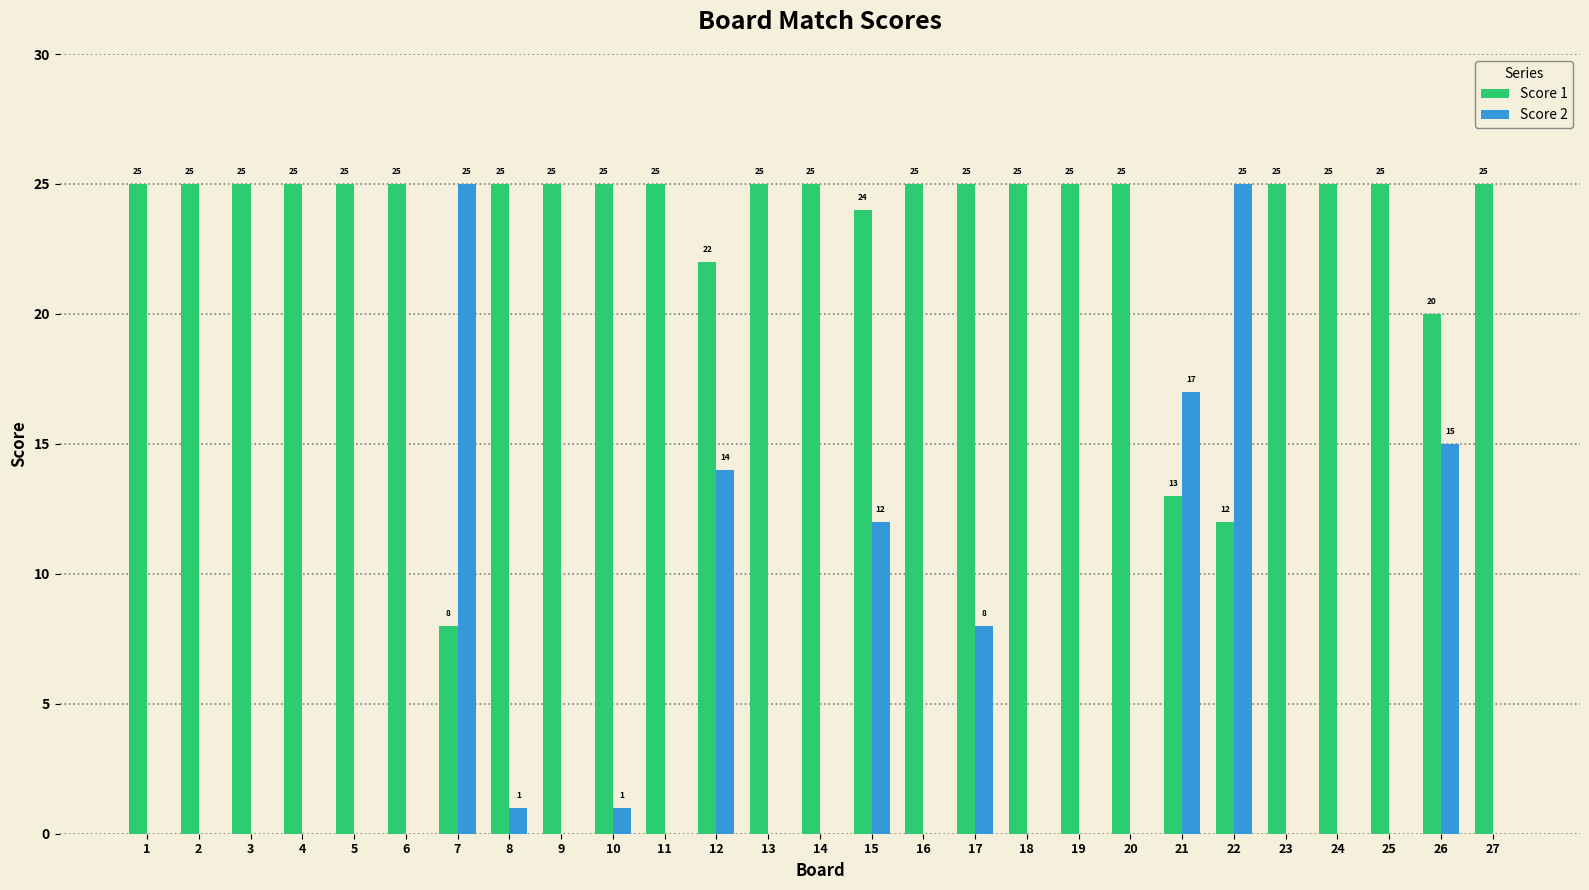

What is the sum of all Score 1 values?

624